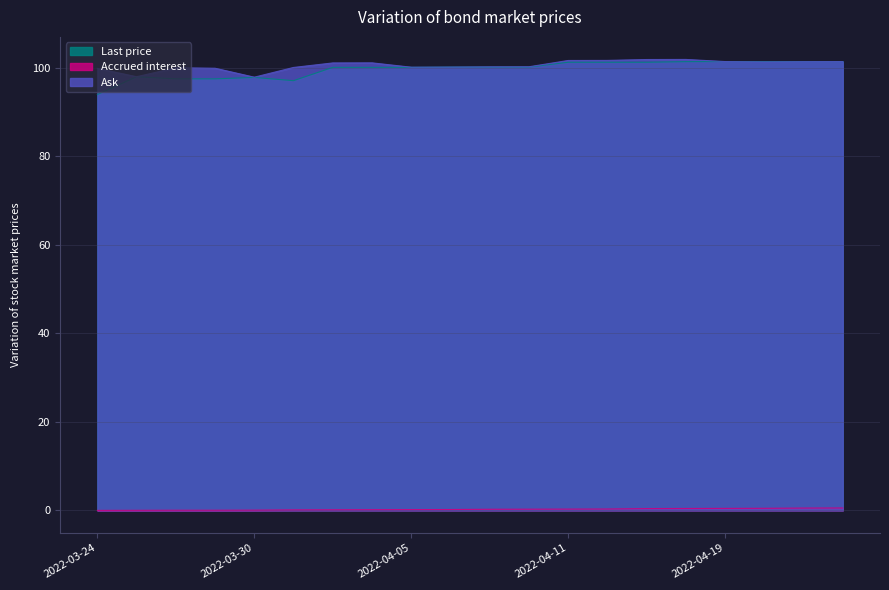

Is it true that Last price equals 32.2 at 2022-03-30?

False